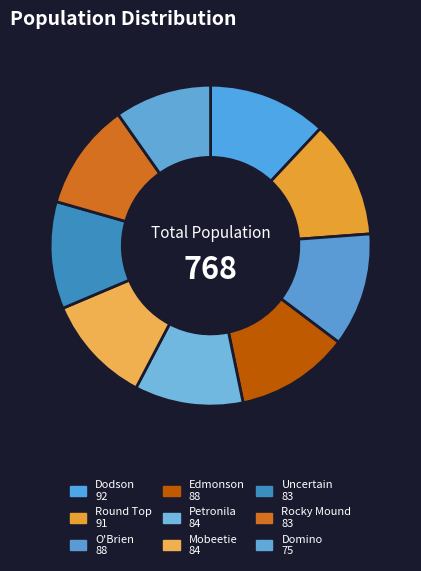

Count the number of slices in the pie.

9